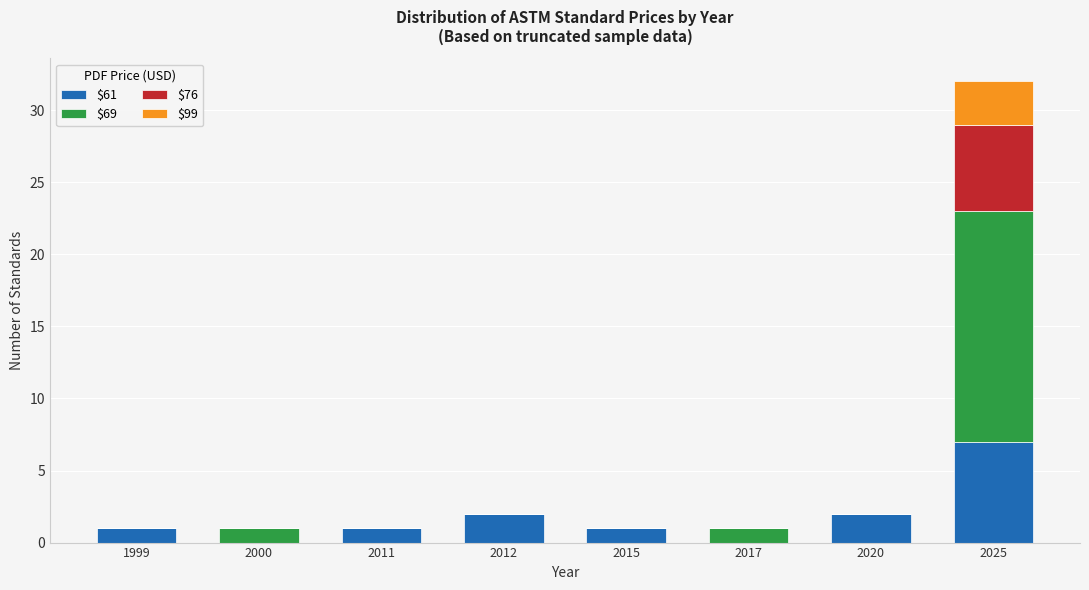

What is the highest value of the $61 series?

7